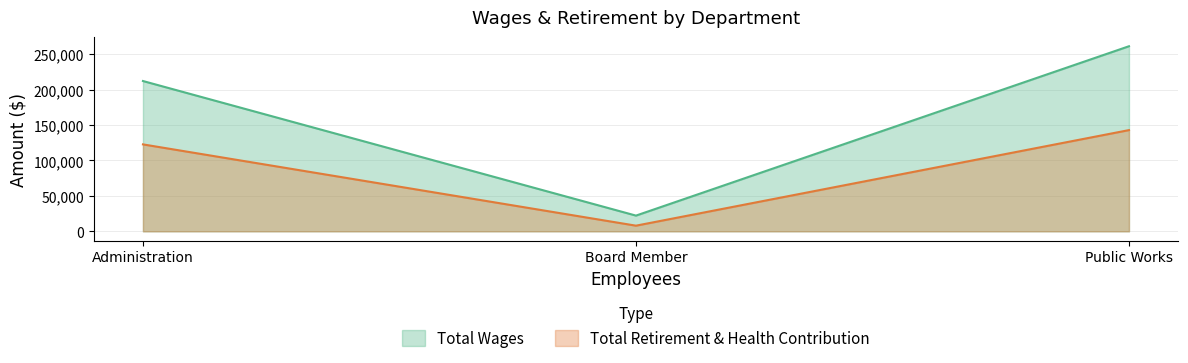

At how many categories does at least one series exceed 76563?

2